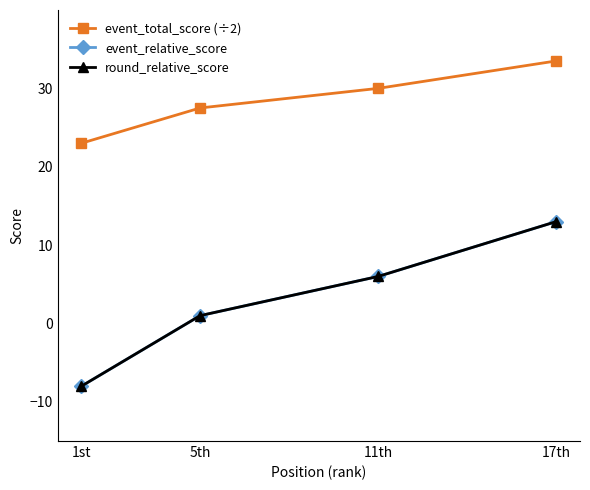

The event_total_score (÷2) series shows 17.1 at 17th. True or false?

False